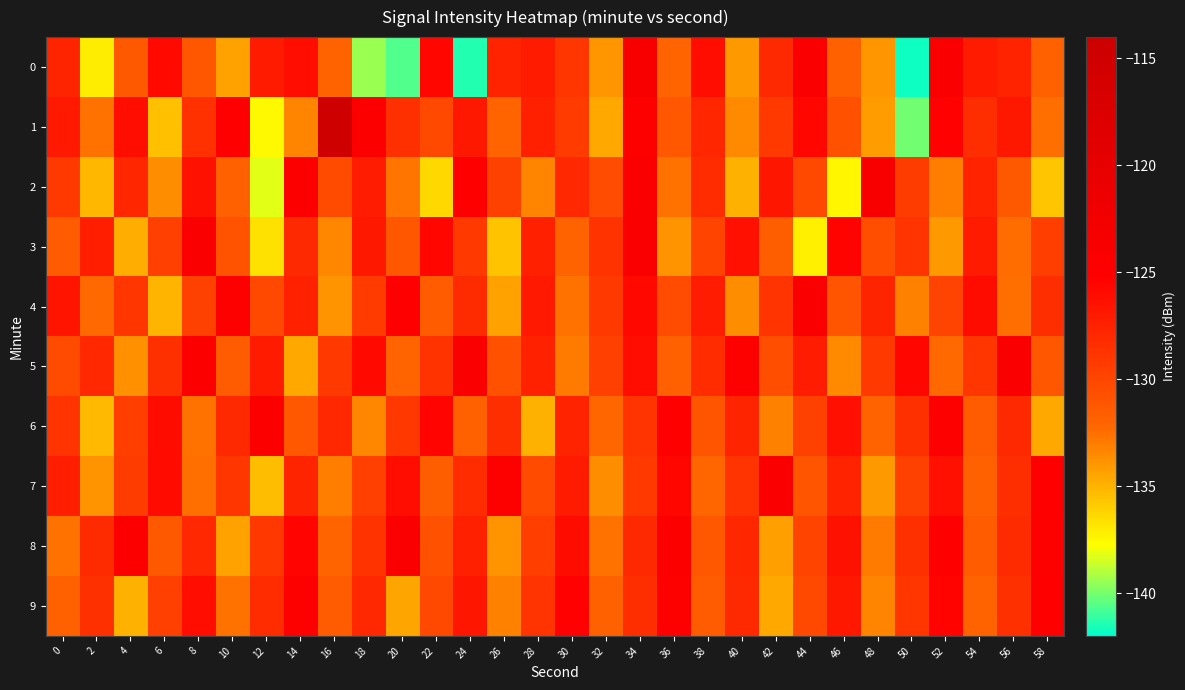

Which series changed the most between 14 and 28?

2